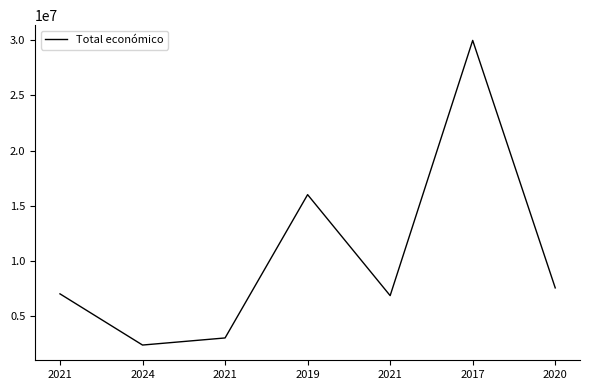

Is it true that the value at 2021 is 6834121?

True